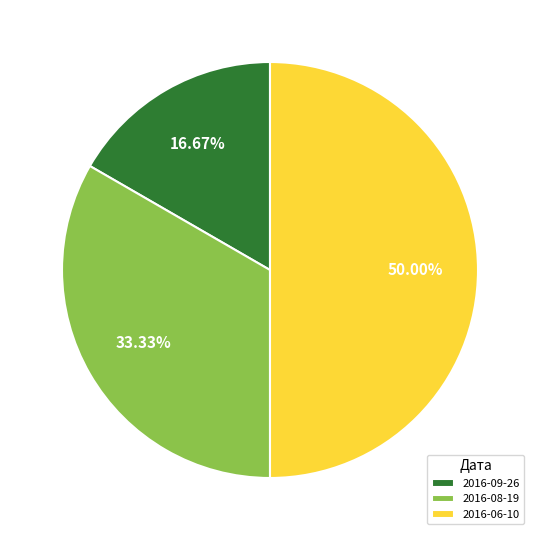

What is the smallest slice in the pie chart?

2016-09-26